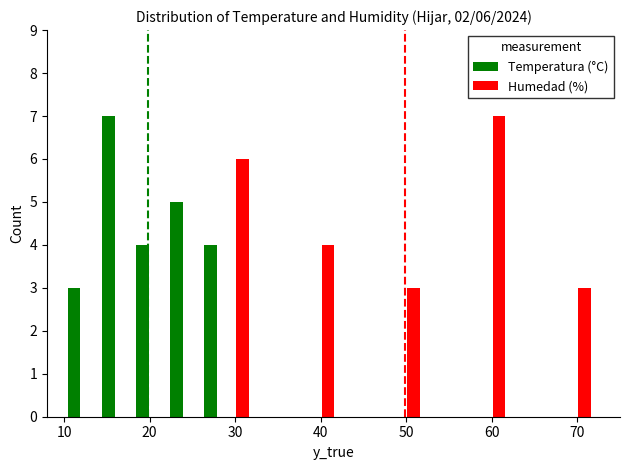

What is the difference between the maximum and minimum values in the Temperatura (°C) series?

4